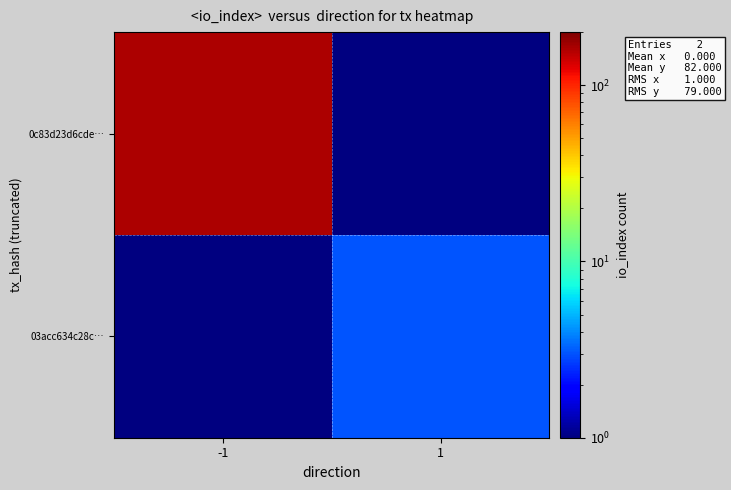

At -1, list the series in order from smallest to largest.

0c83d23d6cde…, 03acc634c28c…